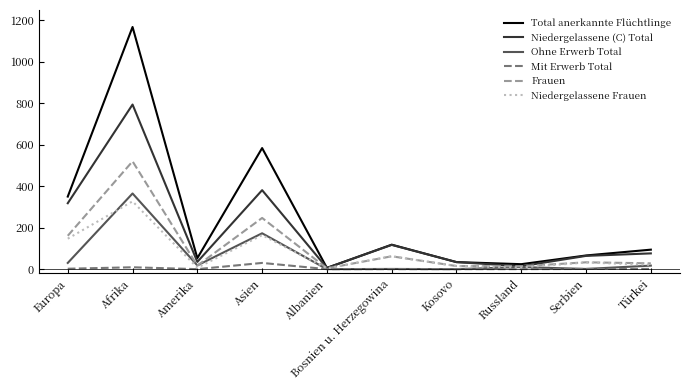

True or false: Ohne Erwerb Total has a value of -128 at Albanien.

False